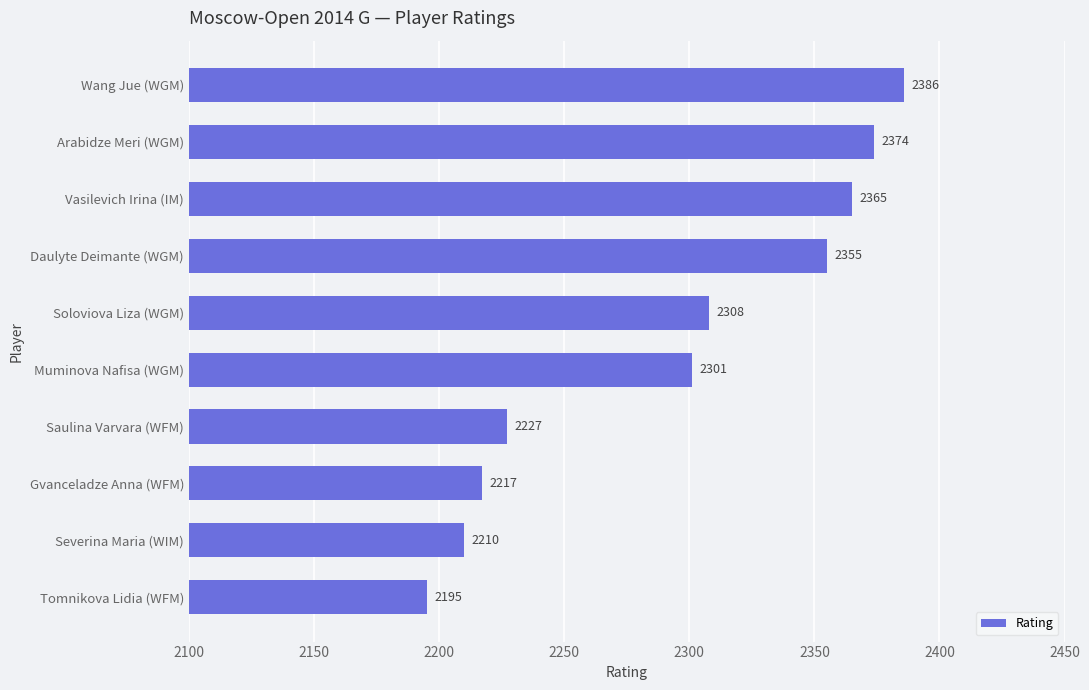

Reading bottom to top, transcribe all the data shown in this chart.

2195	2210	2217	2227	2301	2308	2355	2365	2374	2386